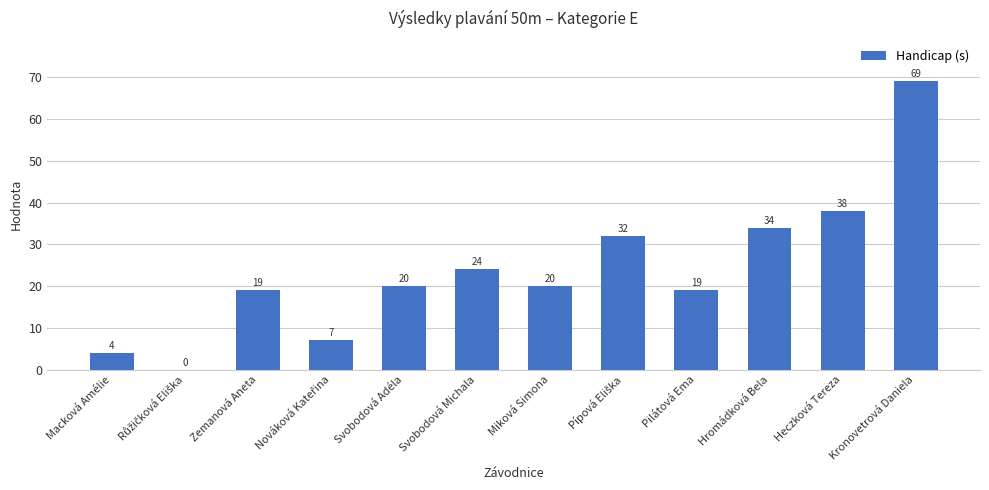

What is the change in value from Macková Amélie to Zemanová Aneta?

+15